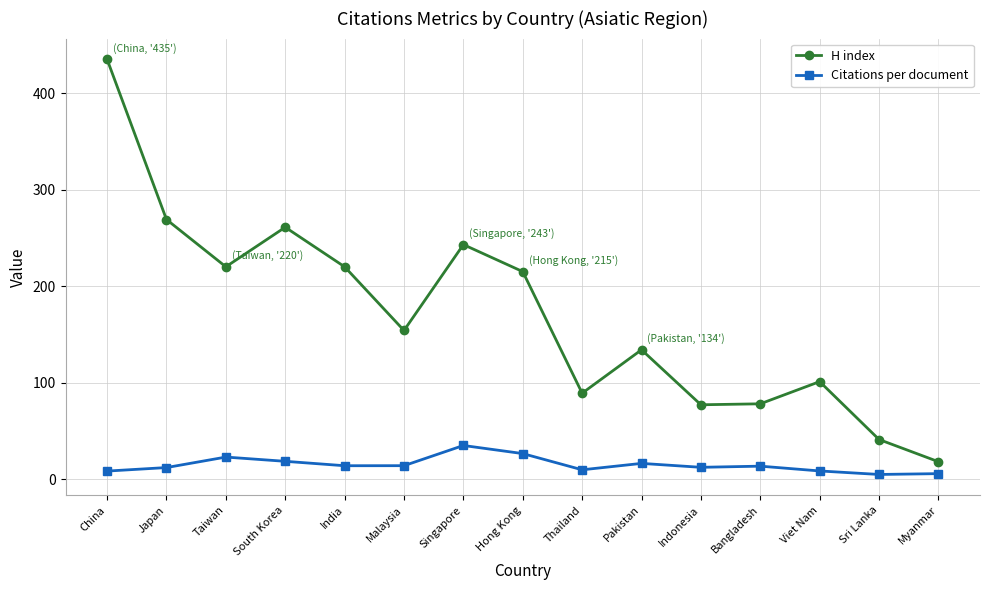

What is the minimum value shown in the chart?

4.8